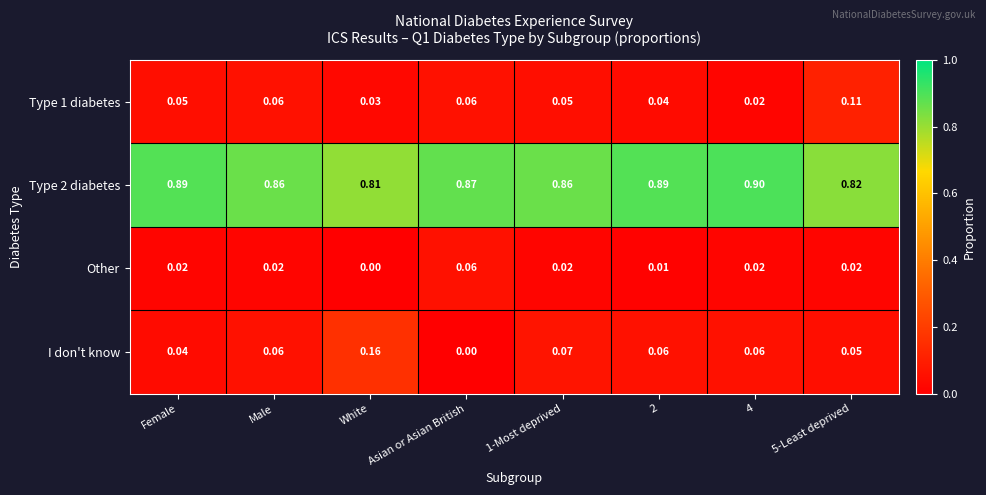

Which series has the widest spread of values?

I don't know